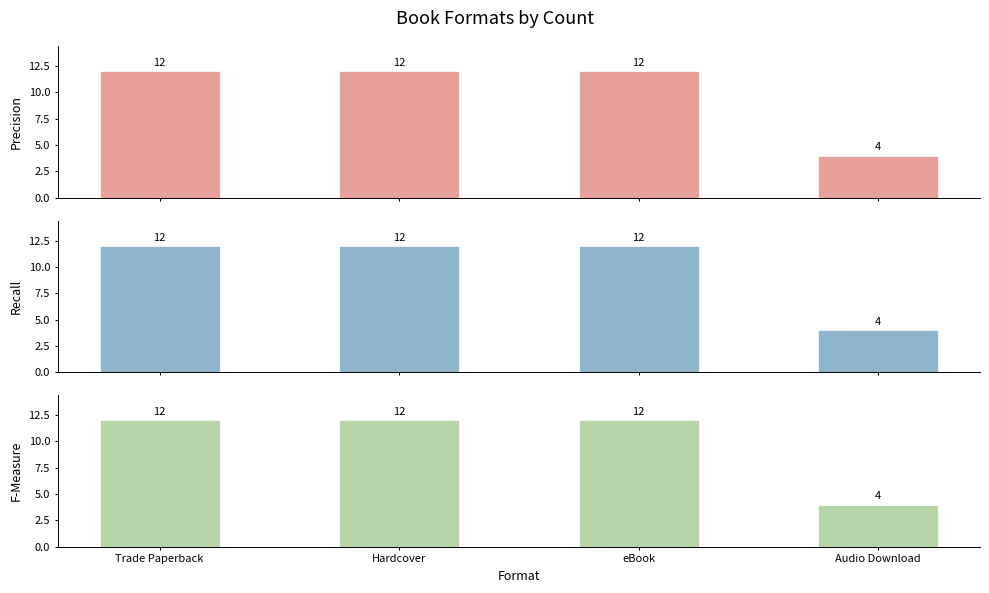

The value of Recall at eBook is 12. True or false?

True